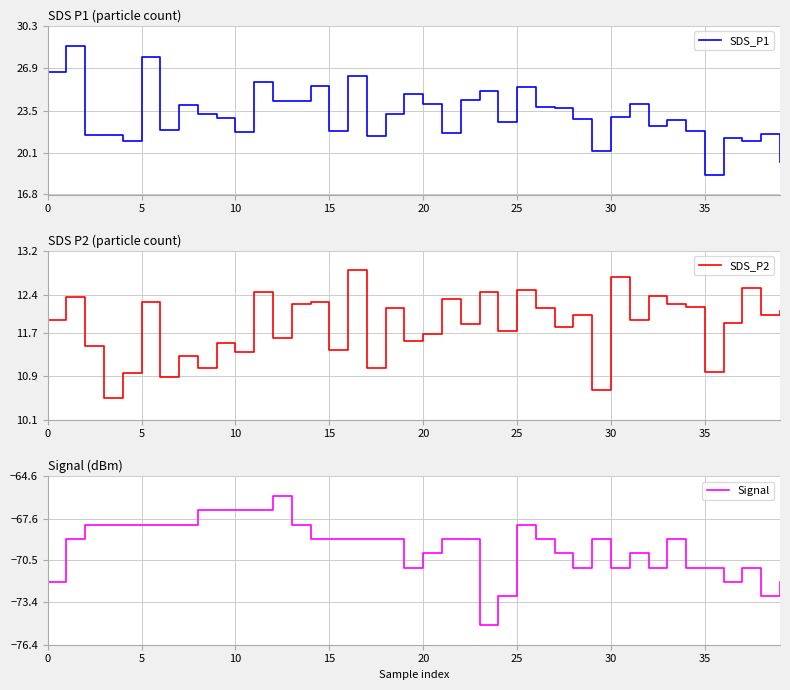

True or false: Signal has more than 0 points higher than both neighbors.

True